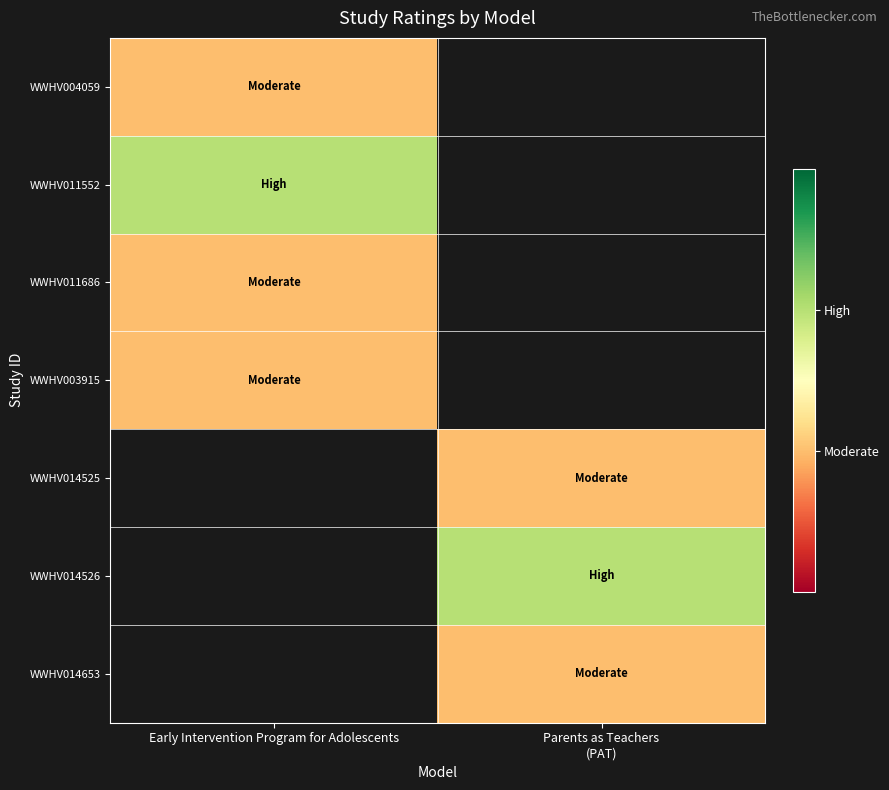

The value of WWHV011686 at Early Intervention Program for Adolescents is 0.5. True or false?

False